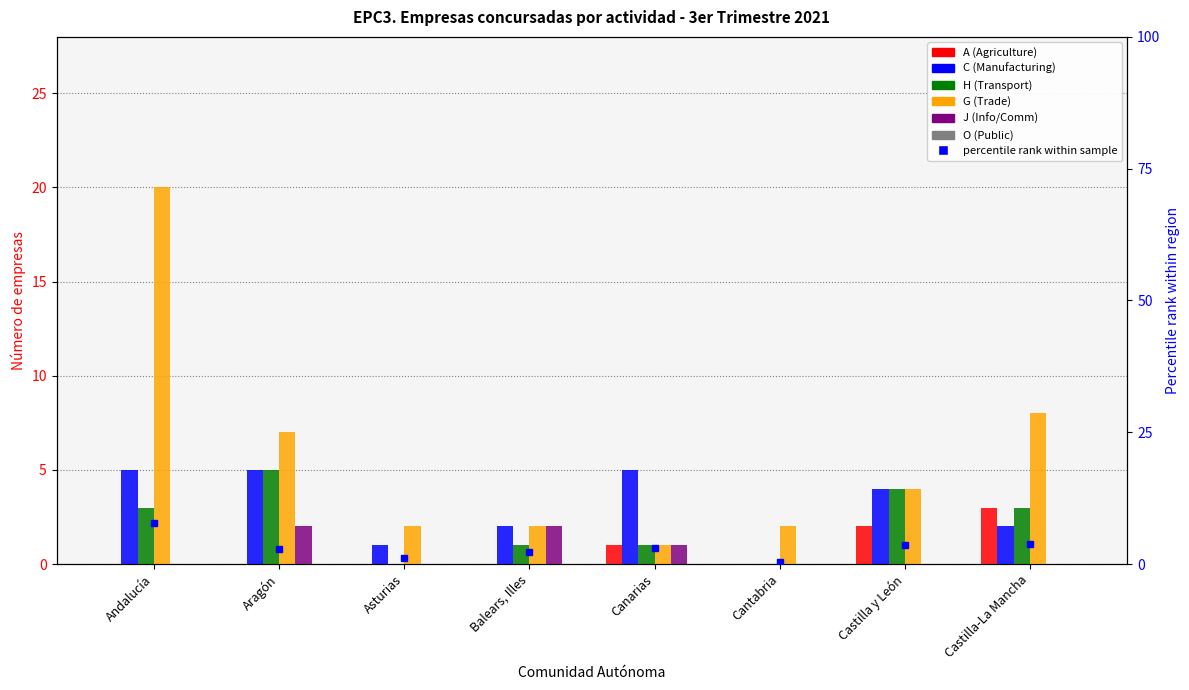

At how many categories does at least one series exceed 8?

1